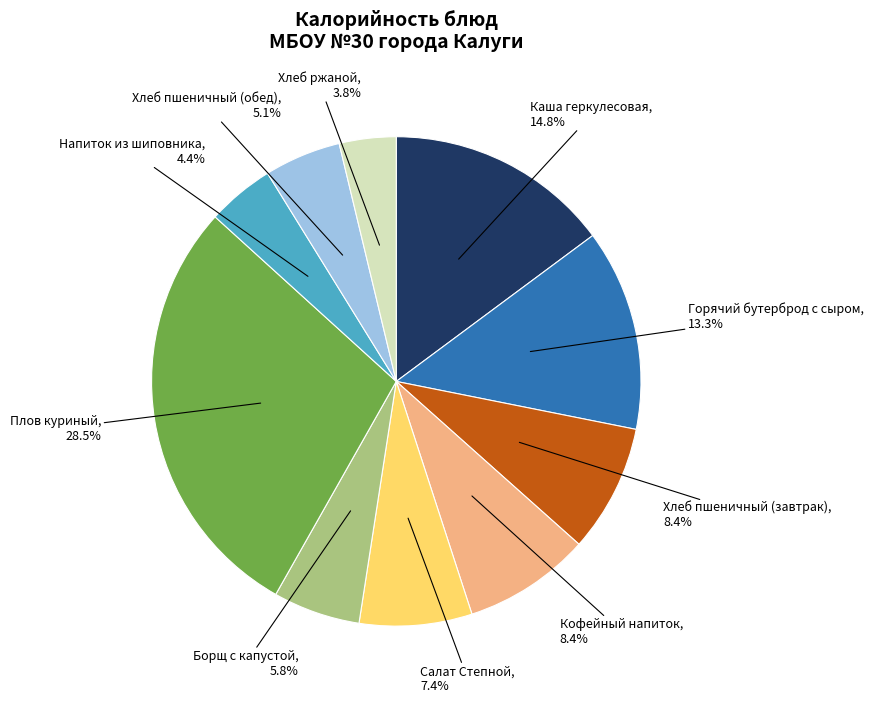

Does any single category account for the majority?

No